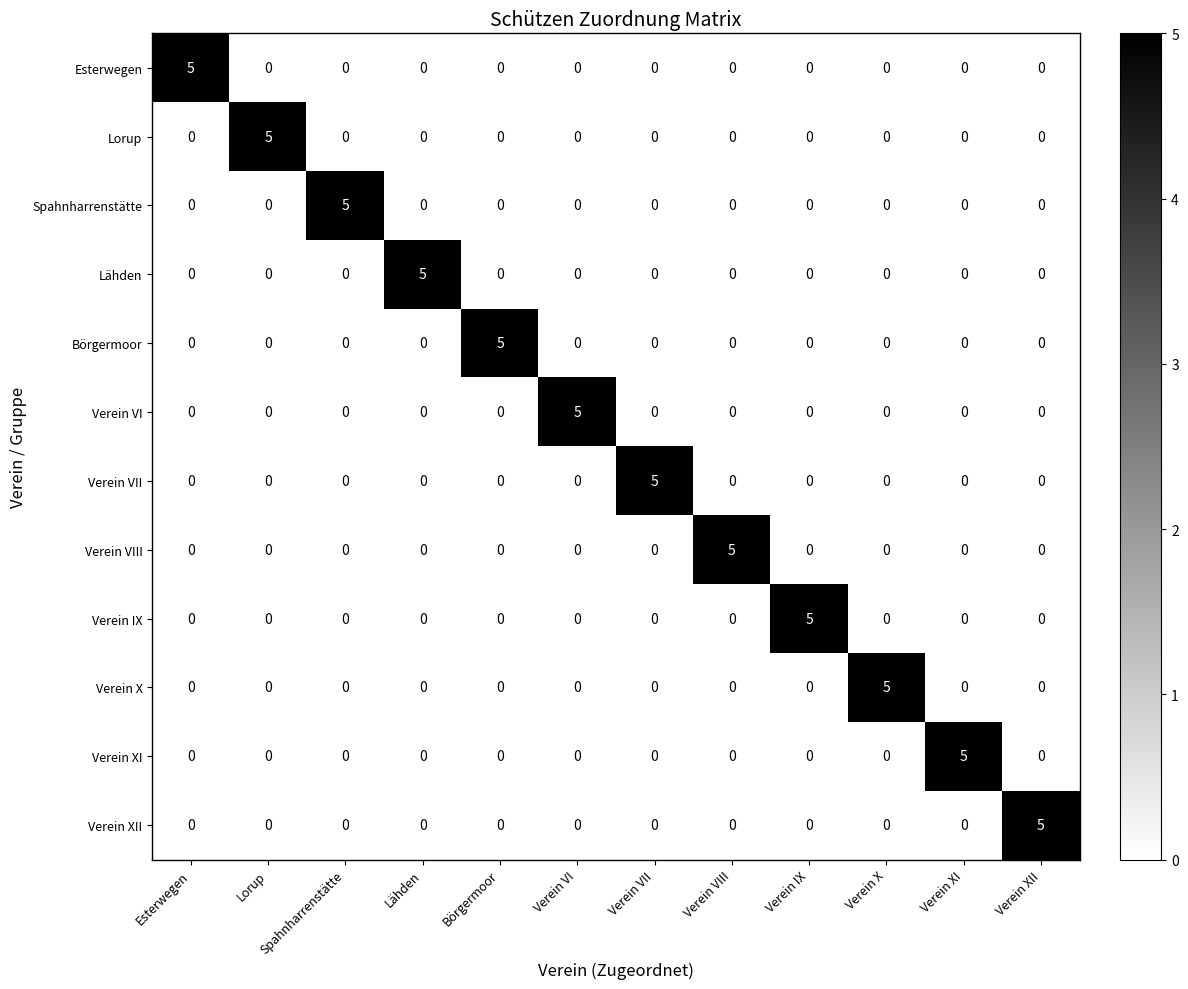

What is the maximum value shown in the chart?

5